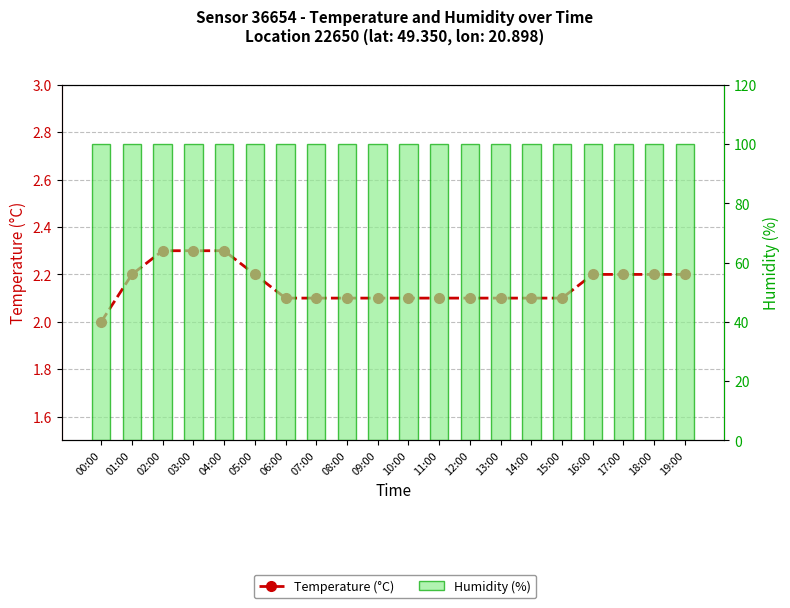

Does the chart contain stacked bars?

No